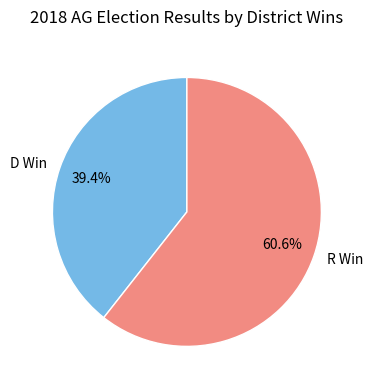

To the nearest percent, what portion does R Win represent?

61%